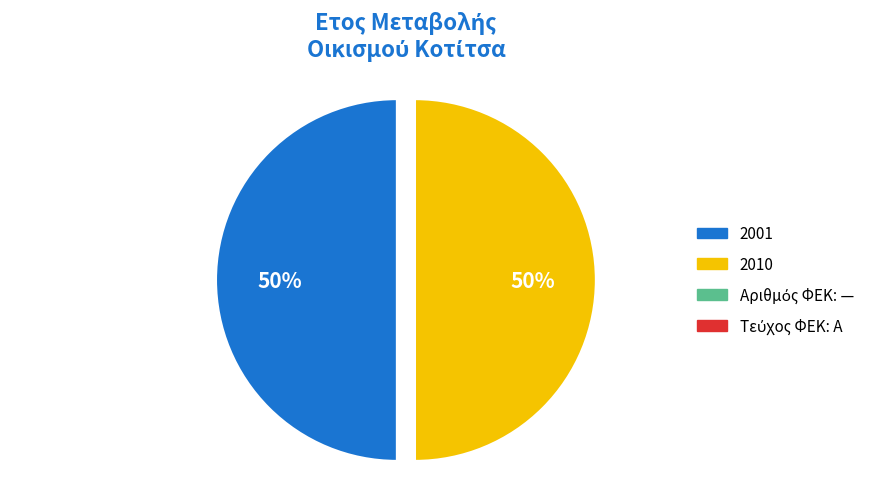

Rank the categories by value from highest to lowest.

2010, 2001